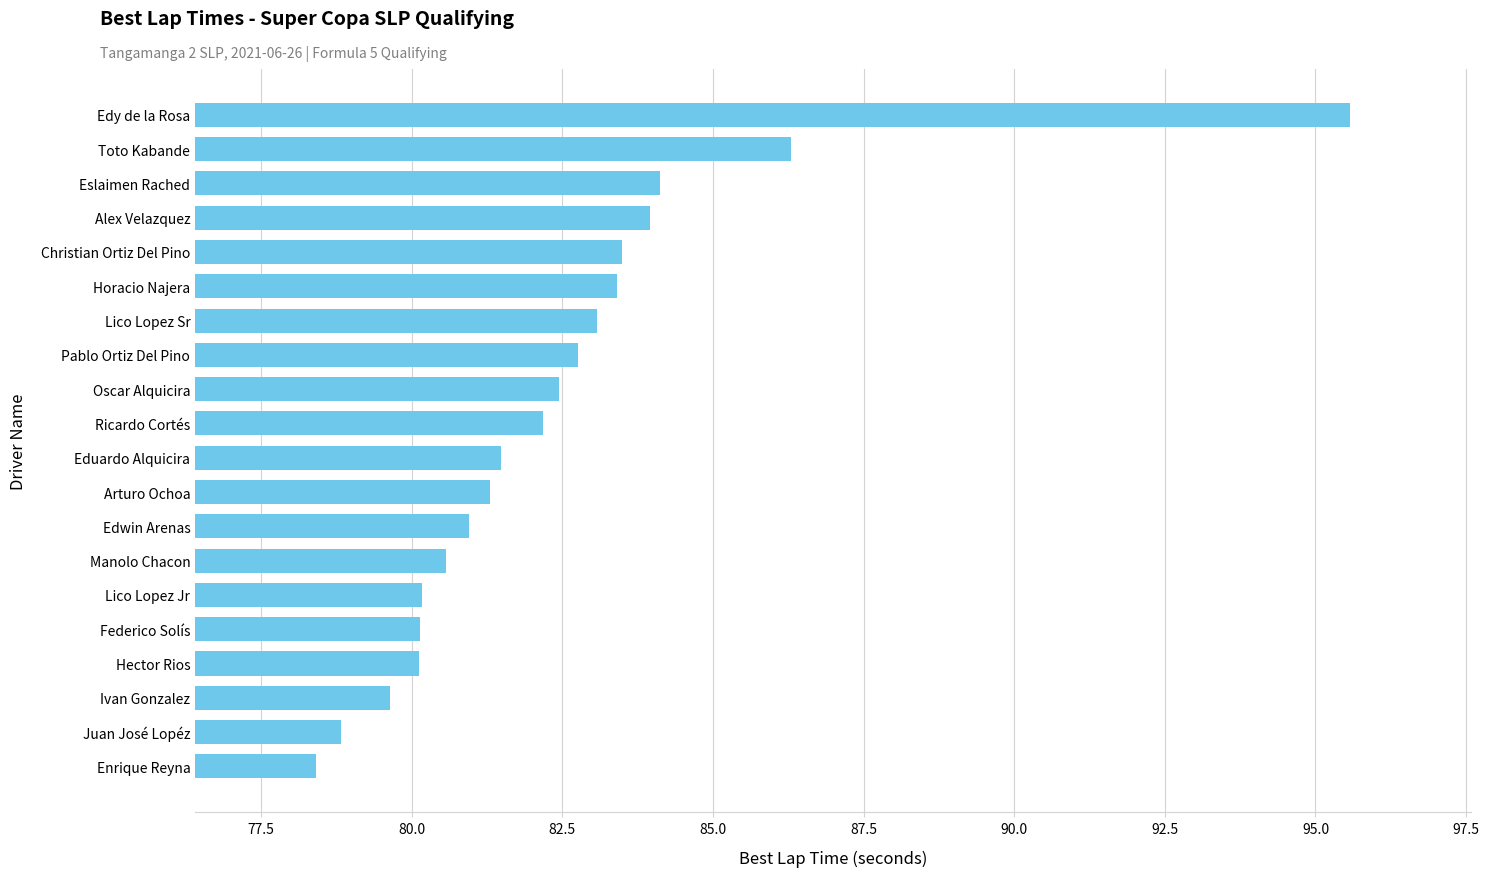

At which label is the value closest to 86?

Toto Kabande